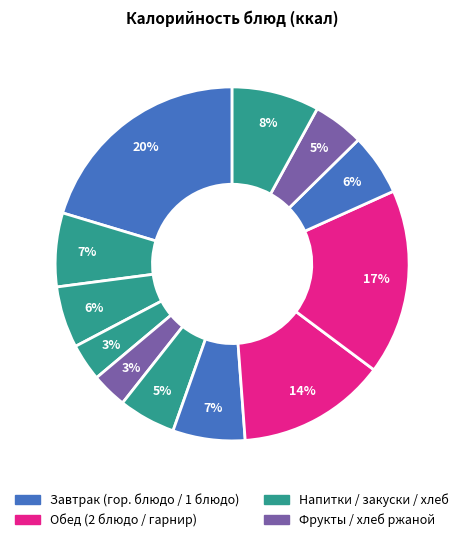

Count the number of slices in the pie.

12